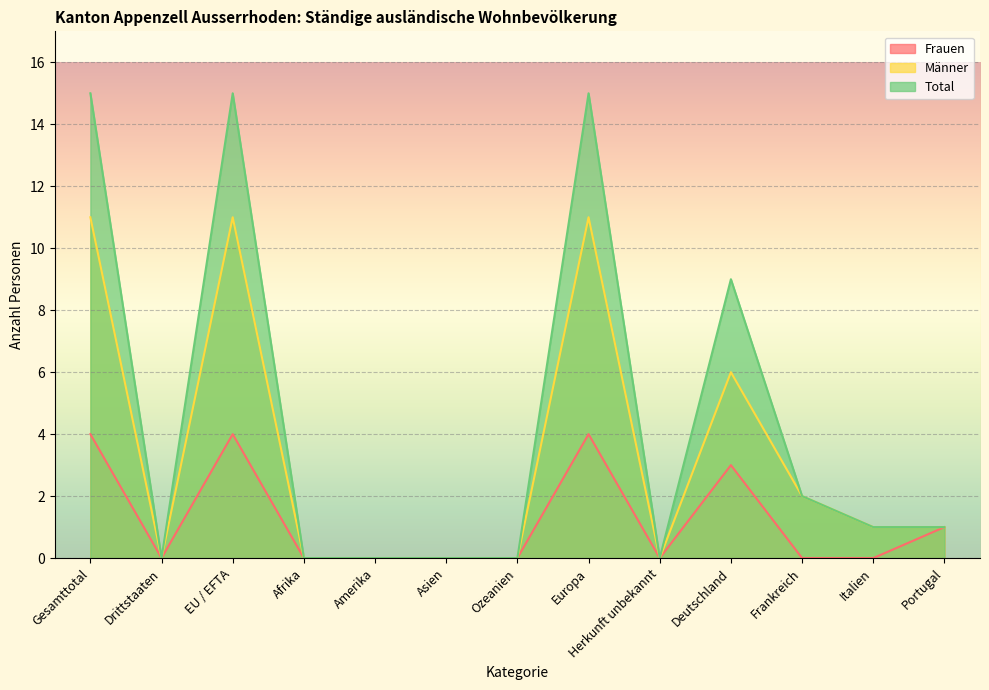

Count the number of categories in the chart.

13